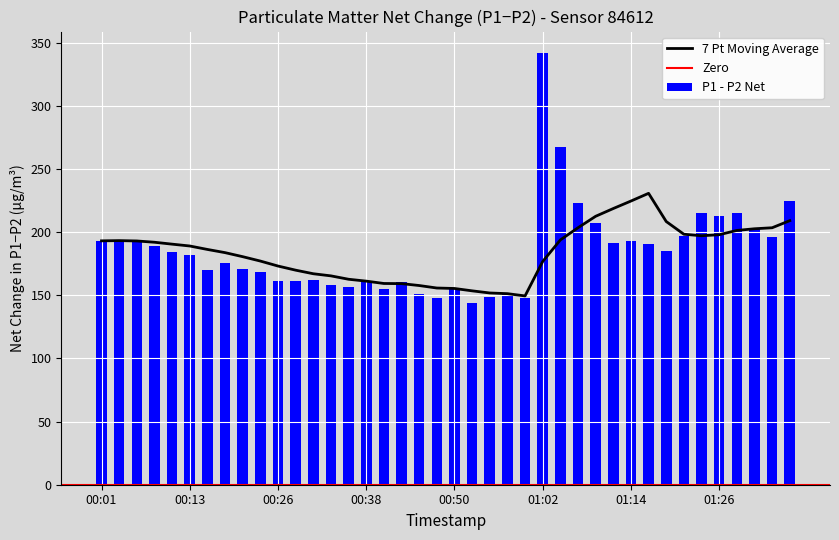

What is the lowest value of the 7 Pt Moving Average series?

149.6